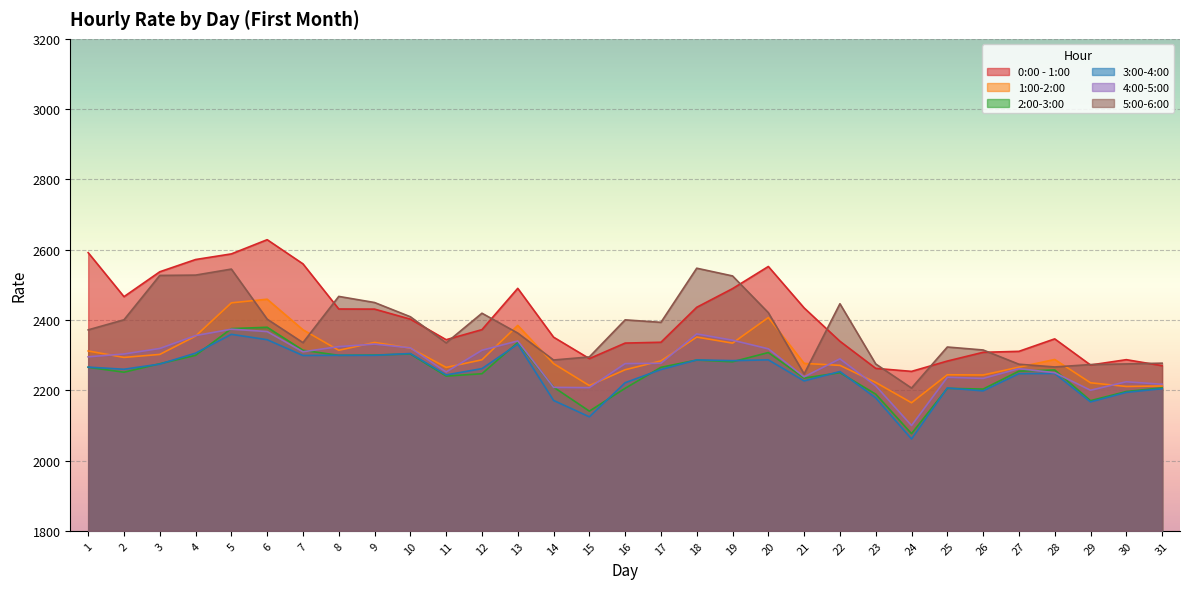

Reading right to left, transcribe all the data shown in this chart.

0:00 - 1:00: 31=2269.9	30=2287.0	29=2271.8	28=2346.2	27=2310.7	26=2308.0	25=2283.1	24=2253.7	23=2262.3	22=2339.4	21=2434.2	20=2552.2	19=2489.2	18=2436.1	17=2336.6	16=2334.2	15=2290.1	14=2351.1	13=2490.0	12=2372.5	11=2343.8	10=2402.3	9=2430.9	8=2431.2	7=2559.7	6=2628.4	5=2588.0	4=2572.0	3=2537.2	2=2466.3	1=2591.5
1:00-2:00: 31=2212.2	30=2210.7	29=2221.2	28=2287.6	27=2265.7	26=2243.3	25=2244.1	24=2164.4	23=2222.1	22=2270.8	21=2276.4	20=2406.9	19=2334.1	18=2351.3	17=2283.5	16=2258.4	15=2213.3	14=2275.8	13=2384.6	12=2286.7	11=2265.0	10=2320.0	9=2336.1	8=2313.7	7=2372.1	6=2459.0	5=2448.7	4=2354.1	3=2302.0	2=2293.4	1=2311.8
2:00-3:00: 31=2206.8	30=2196.3	29=2170.4	28=2257.7	27=2254.4	26=2203.4	25=2205.4	24=2076.5	23=2188.9	22=2249.9	21=2234.7	20=2307.3	19=2281.0	18=2285.9	17=2265.3	16=2205.5	15=2140.6	14=2209.0	13=2335.9	12=2247.0	11=2240.3	10=2303.2	9=2300.2	8=2299.4	7=2313.8	6=2379.2	5=2375.4	4=2299.3	3=2275.4	2=2251.4	1=2265.4
3:00-4:00: 31=2204.5	30=2193.9	29=2166.8	28=2247.9	27=2247.1	26=2198.2	25=2206.4	24=2061.3	23=2178.2	22=2253.3	21=2226.5	20=2286.5	19=2284.3	18=2286.3	17=2258.9	16=2221.4	15=2124.4	14=2171.0	13=2331.3	12=2261.5	11=2243.6	10=2304.6	9=2299.4	8=2299.4	7=2298.8	6=2343.8	5=2359.1	4=2305.6	3=2274.4	2=2259.8	1=2265.8
4:00-5:00: 31=2217.0	30=2224.2	29=2200.0	28=2249.9	27=2261.5	26=2233.7	25=2236.9	24=2099.6	23=2212.6	22=2289.3	21=2238.2	20=2317.9	19=2342.4	18=2360.3	17=2276.8	16=2275.8	15=2207.4	14=2208.2	13=2340.3	12=2313.8	11=2251.9	10=2320.7	9=2331.3	8=2324.2	7=2309.5	6=2367.1	5=2373.7	4=2355.6	3=2318.9	2=2303.2	1=2295.2
5:00-6:00: 31=2277.1	30=2274.9	29=2273.1	28=2266.3	27=2274.1	26=2314.6	25=2323.0	24=2206.3	23=2274.8	22=2446.2	21=2246.3	20=2420.8	19=2525.3	18=2547.3	17=2393.3	16=2400.3	15=2294.8	14=2286.1	13=2362.7	12=2419.2	11=2334.9	10=2409.2	9=2449.6	8=2467.1	7=2335.5	6=2402.3	5=2544.8	4=2527.7	3=2526.7	2=2400.5	1=2371.8